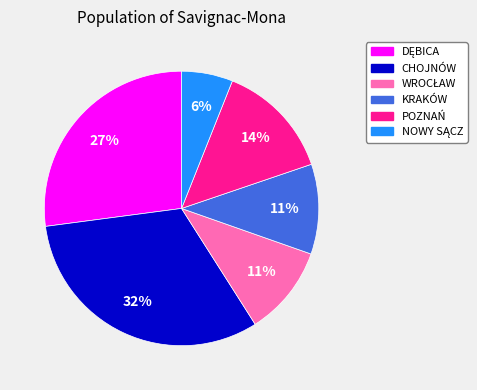

Is there a majority slice in this chart?

No